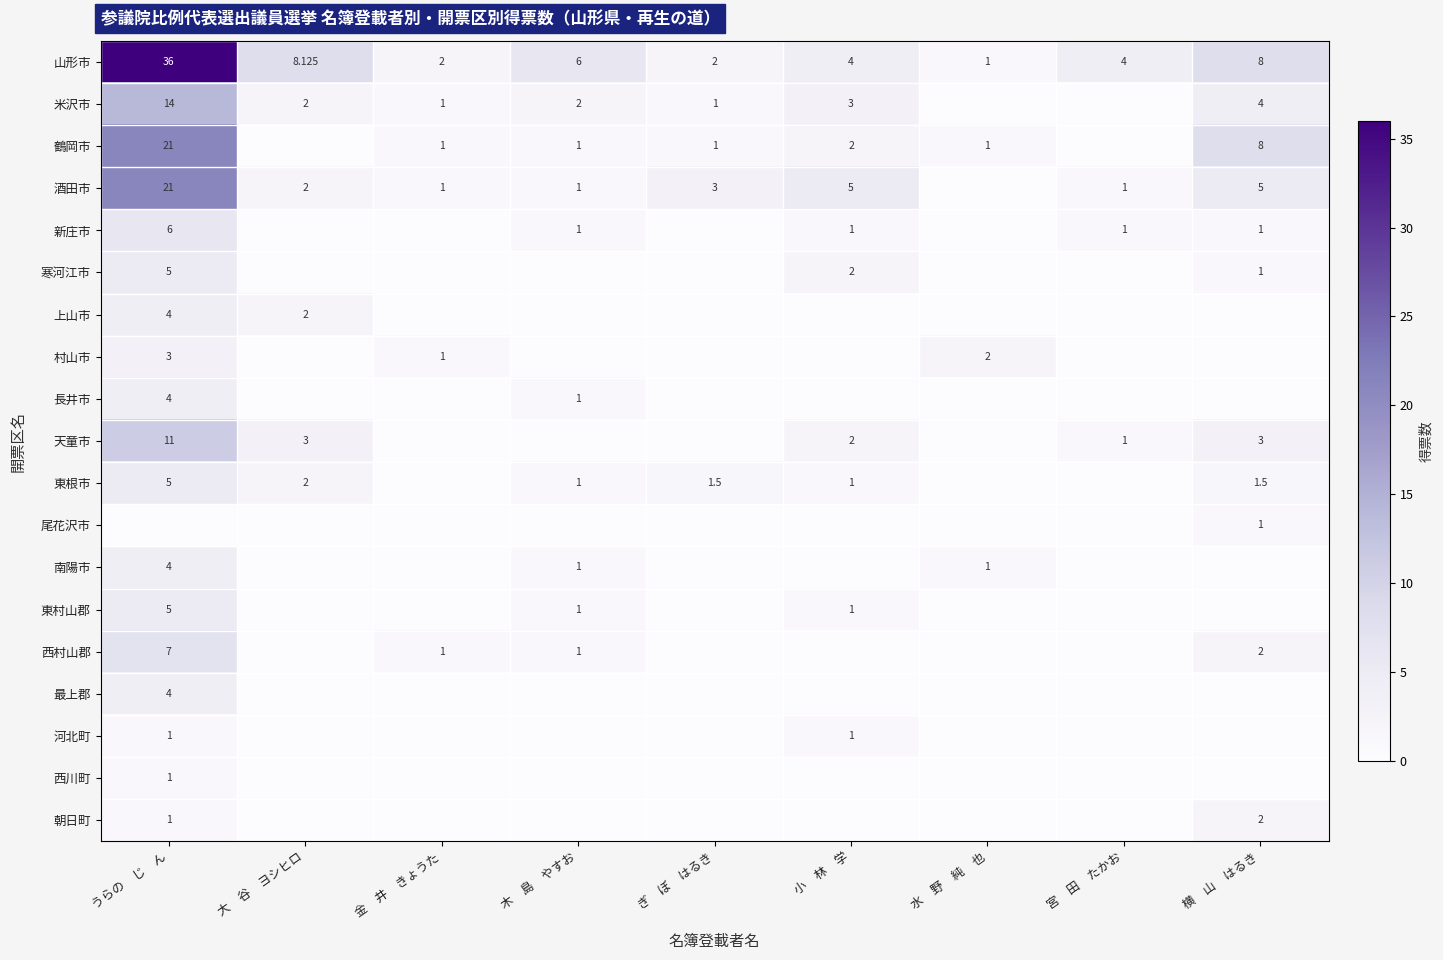

Where is 山形市 nearest to the value 18?

大　谷　ヨシヒロ